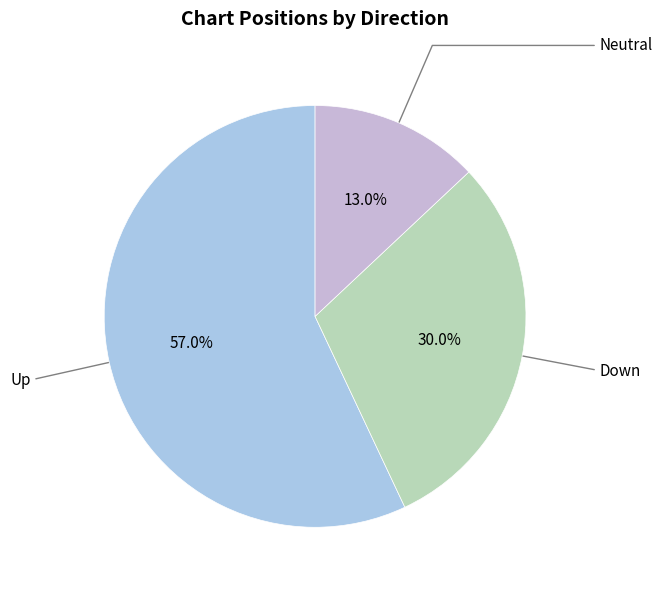

How many slices are in this pie chart?

3